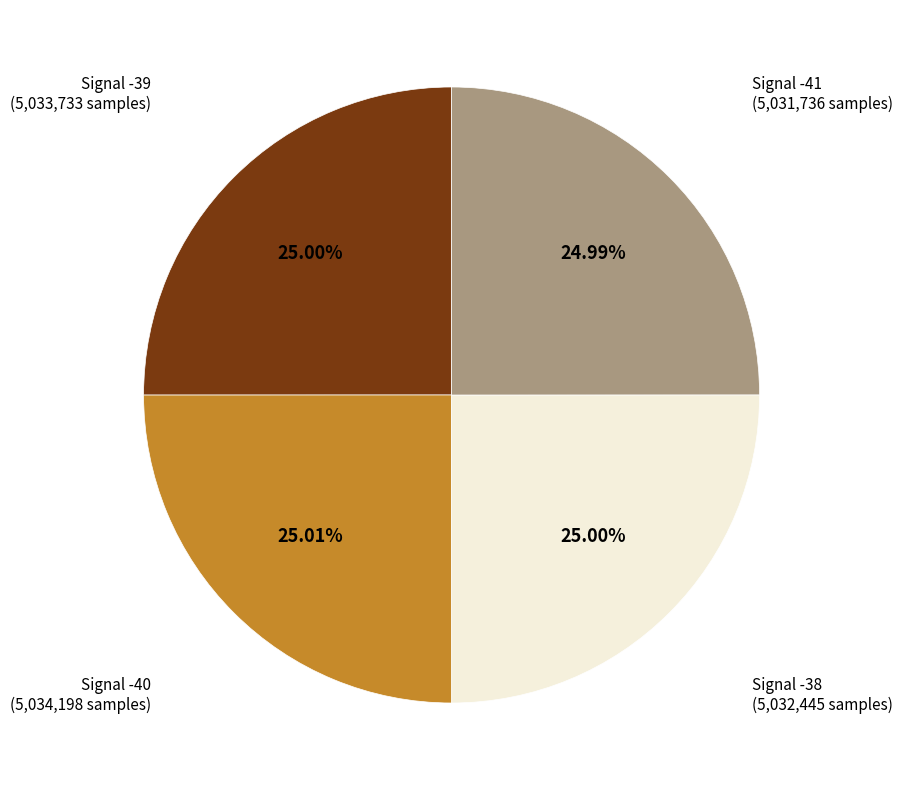

Is there a majority slice in this chart?

No